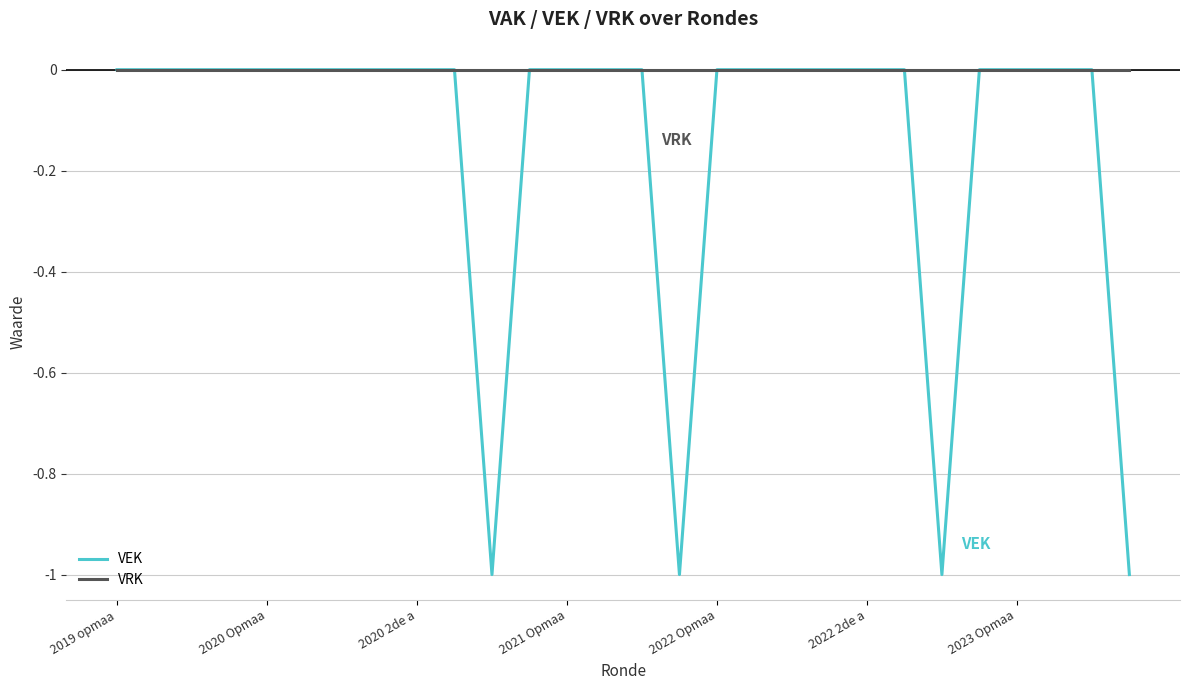

Which series has the widest spread of values?

VEK